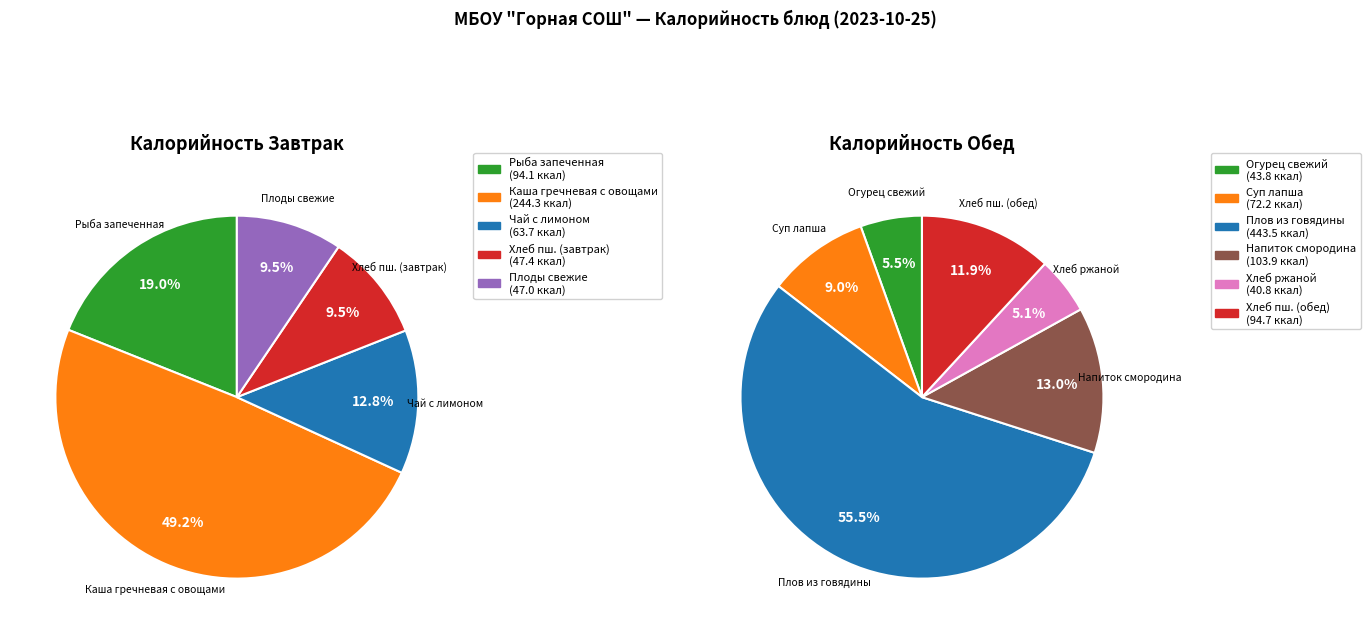

Which category has the smallest portion of the pie?

Обед - Хлеб ржаной